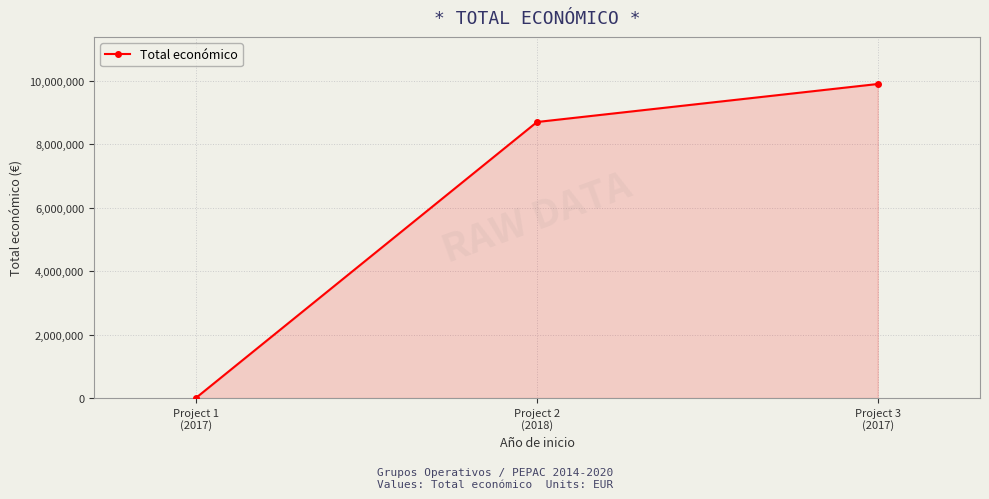

Reading right to left, extract all data points from this chart.

Project 3
(2017)=9900193	Project 2
(2018)=8701686	Project 1
(2017)=10000